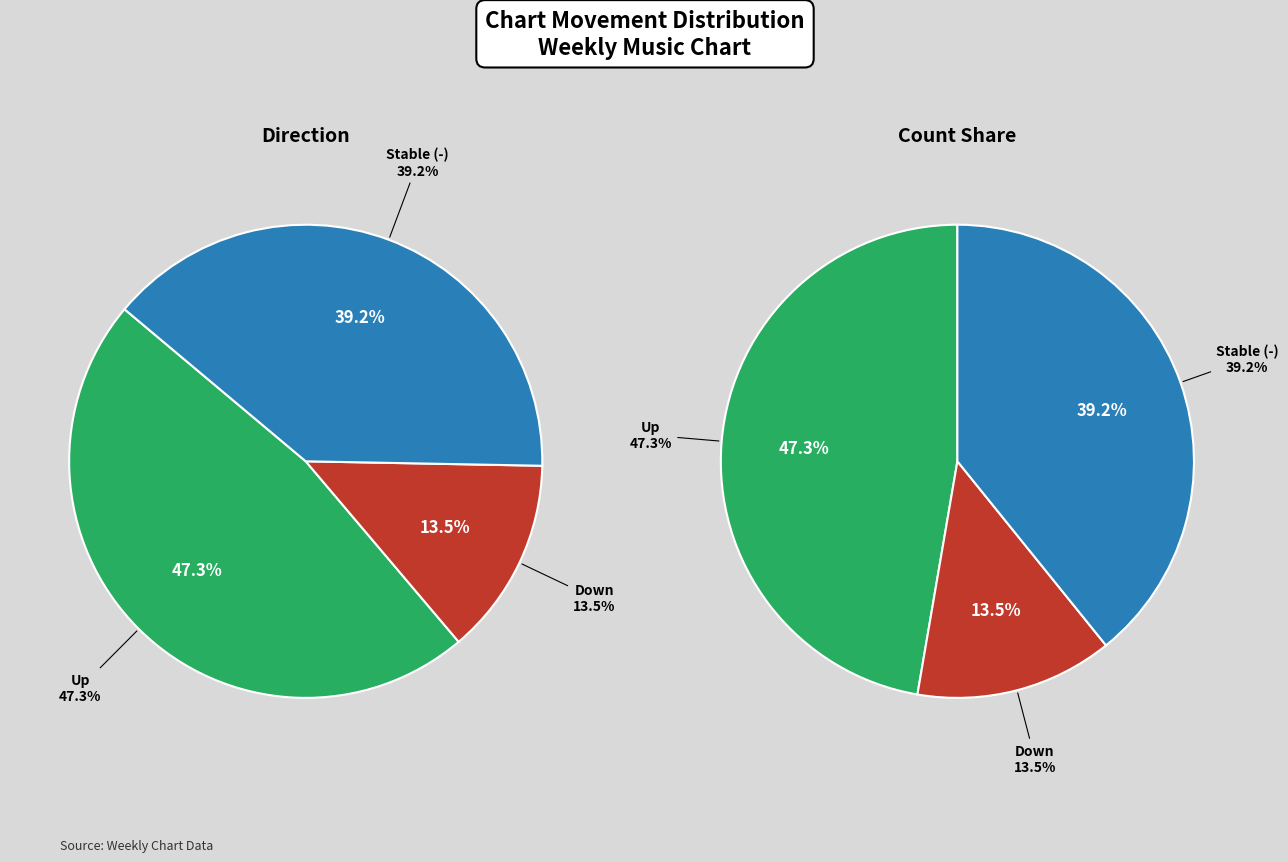

Rank the categories by value from lowest to highest.

down, -, up